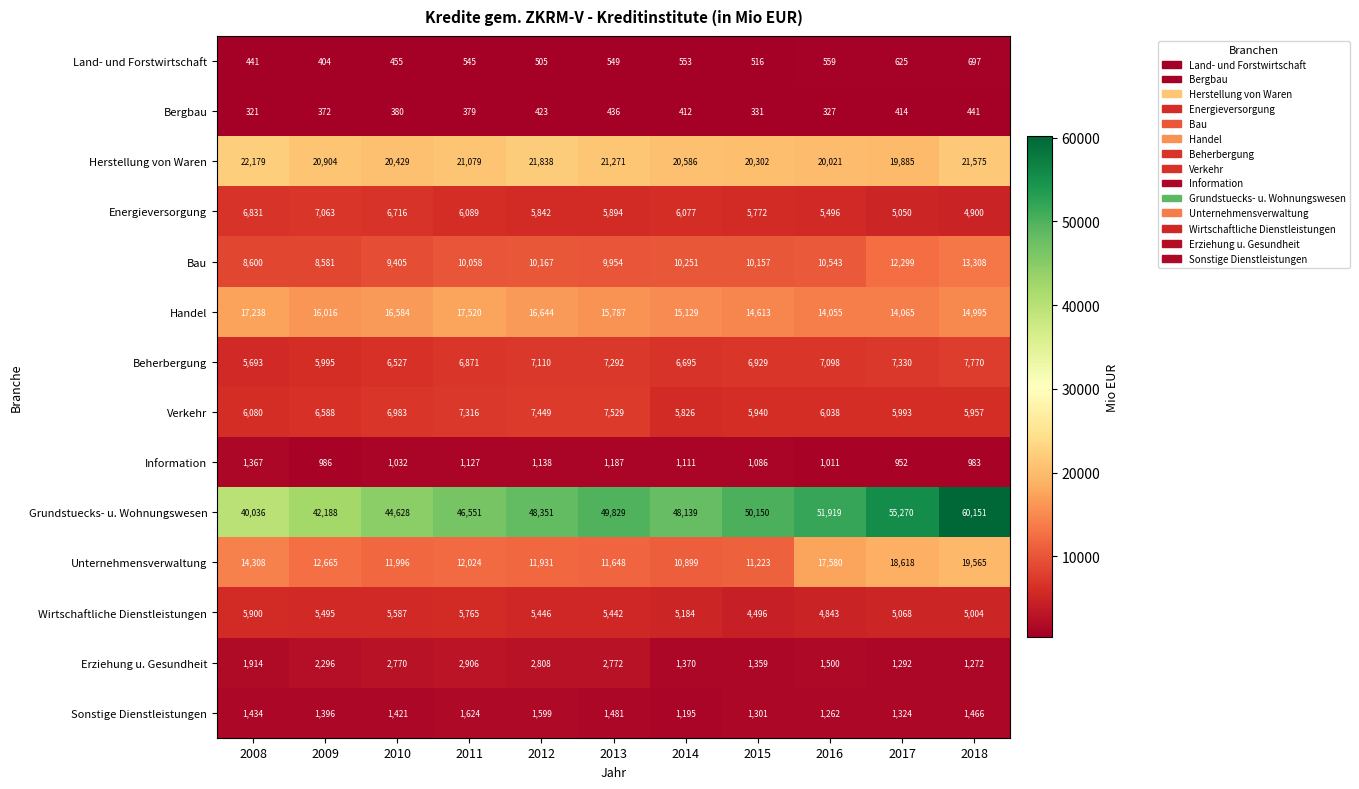

Read the Bau value at 2017.

12299